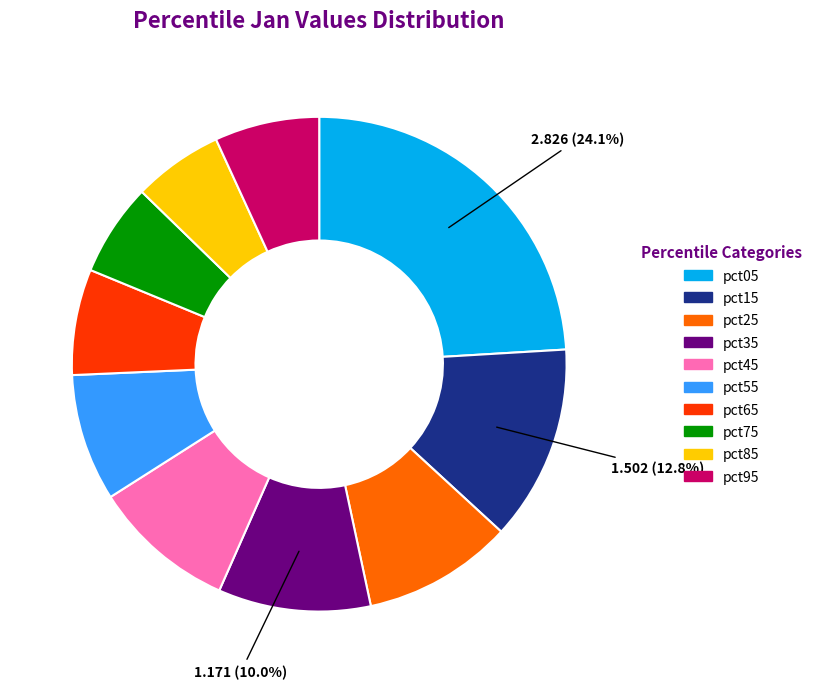

Which category has the biggest portion of the pie?

pct05